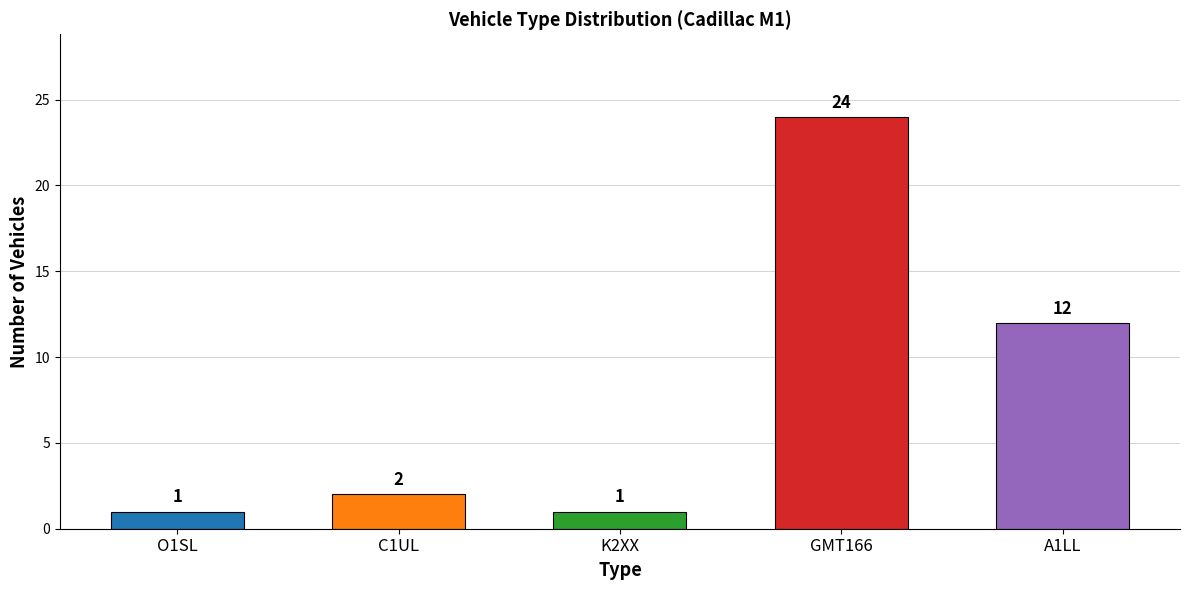

True or false: the data shows 12 at A1LL.

True